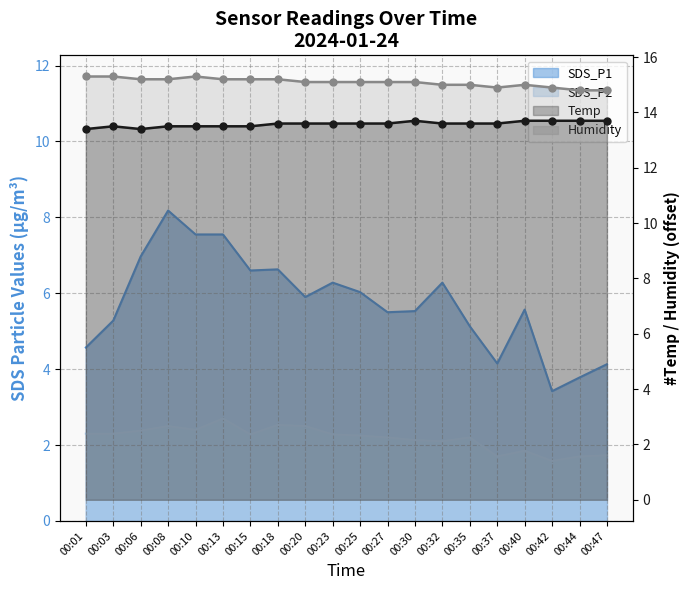

At which category does the chart reach its minimum across all series?

00:42